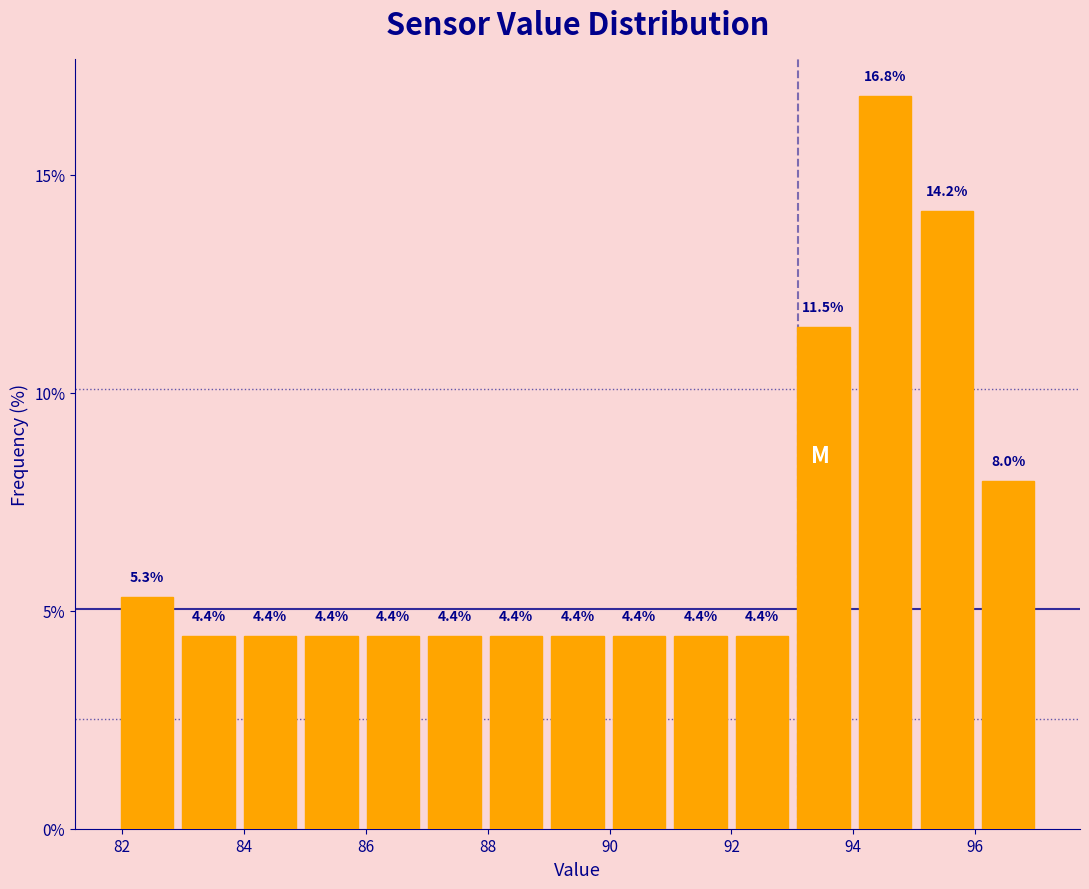

What is the height of the bar covering 83 to 84 on the x-axis? The bar edges are not printed on the chart, so give them approximately, as read against the axis.

4.4